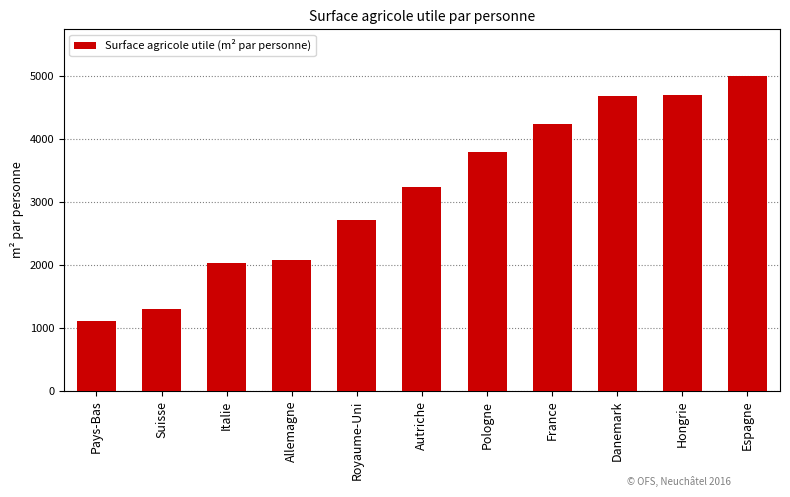

Which label corresponds to the largest value in the chart?

Espagne